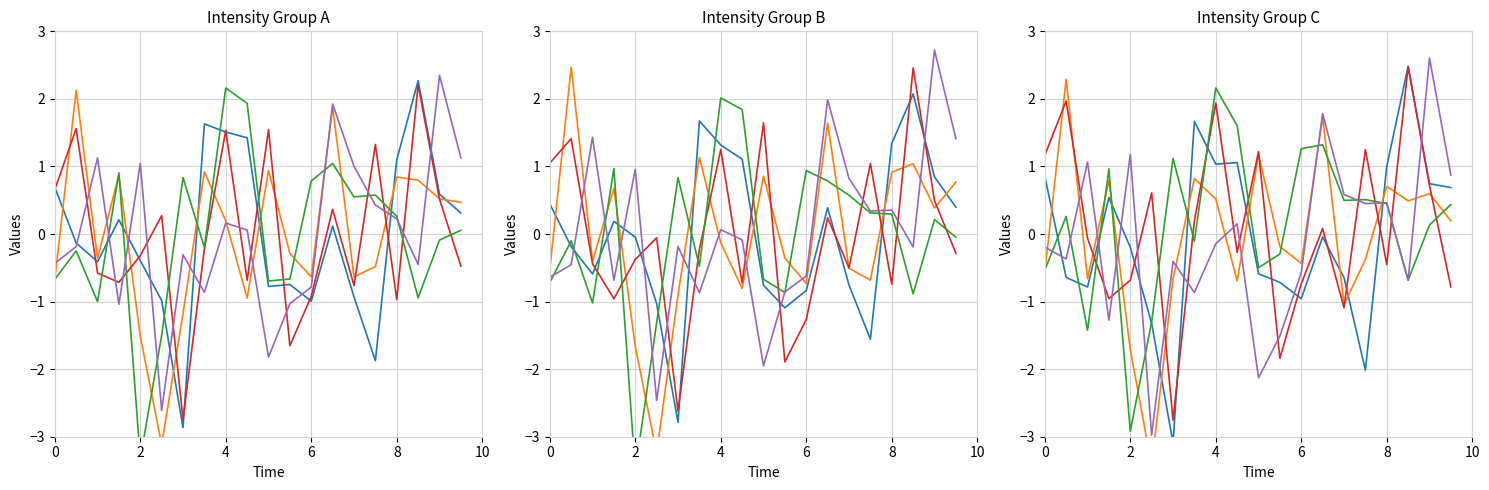

Which series has the largest range (max minus min)?

Series 2